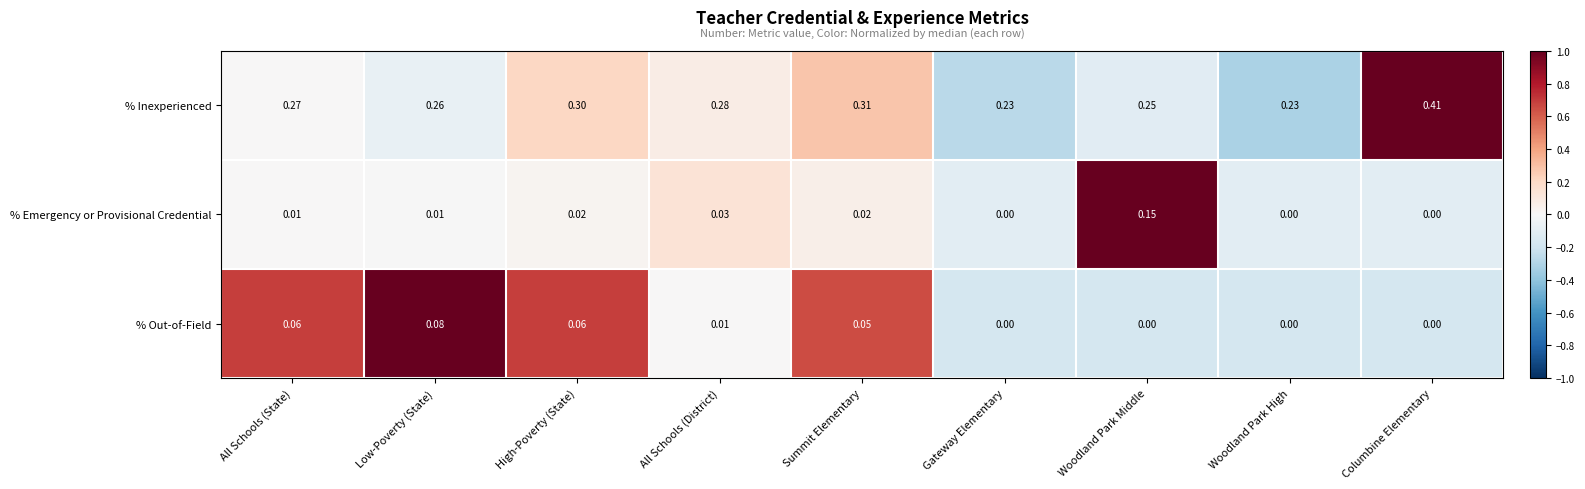

Count the number of data series in this chart.

3